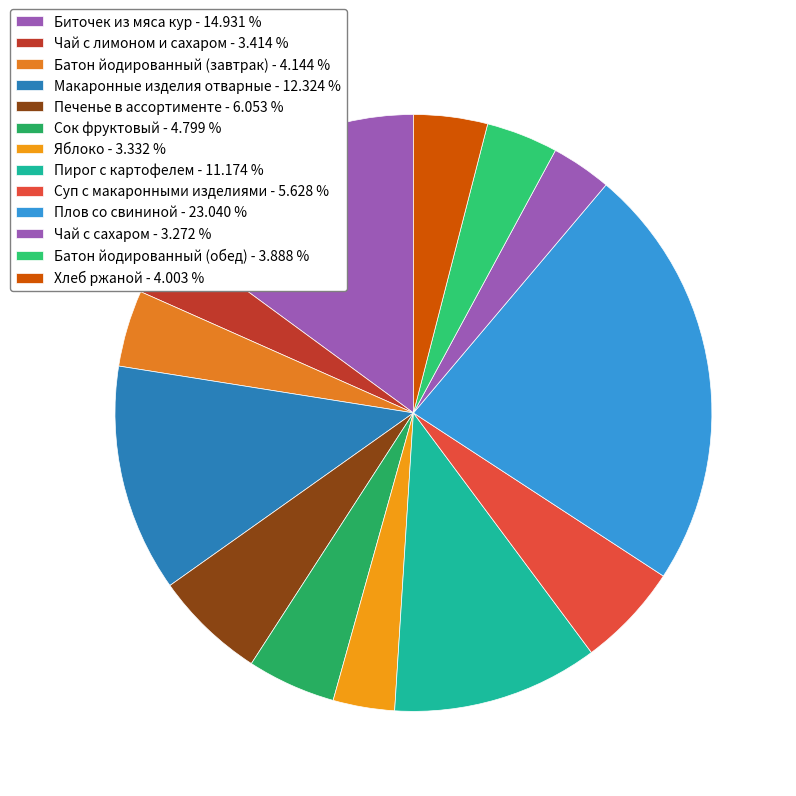

The Батон йодированный (завтрак) slice represents 4% of the pie. True or false?

True